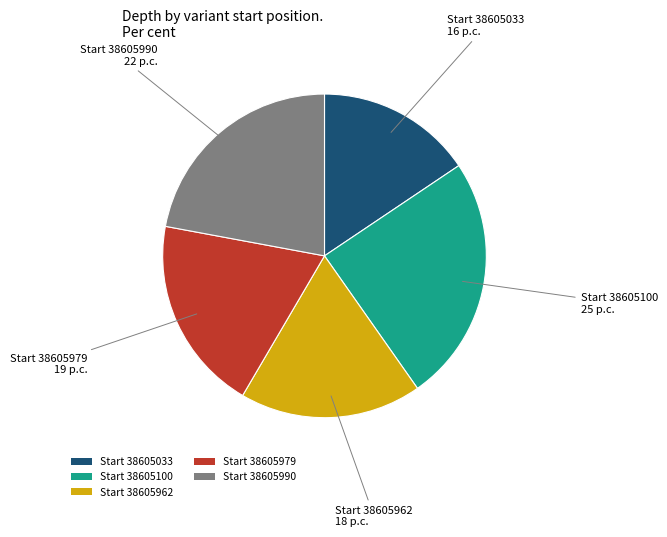

Which slice is the largest?

Start 38605100